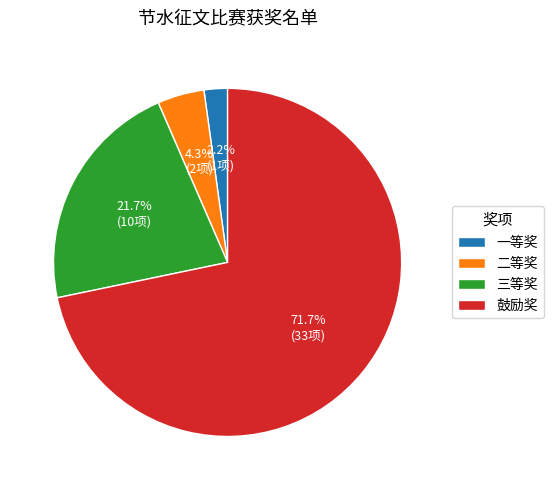

Rank the categories by value from lowest to highest.

一等奖, 二等奖, 三等奖, 鼓励奖